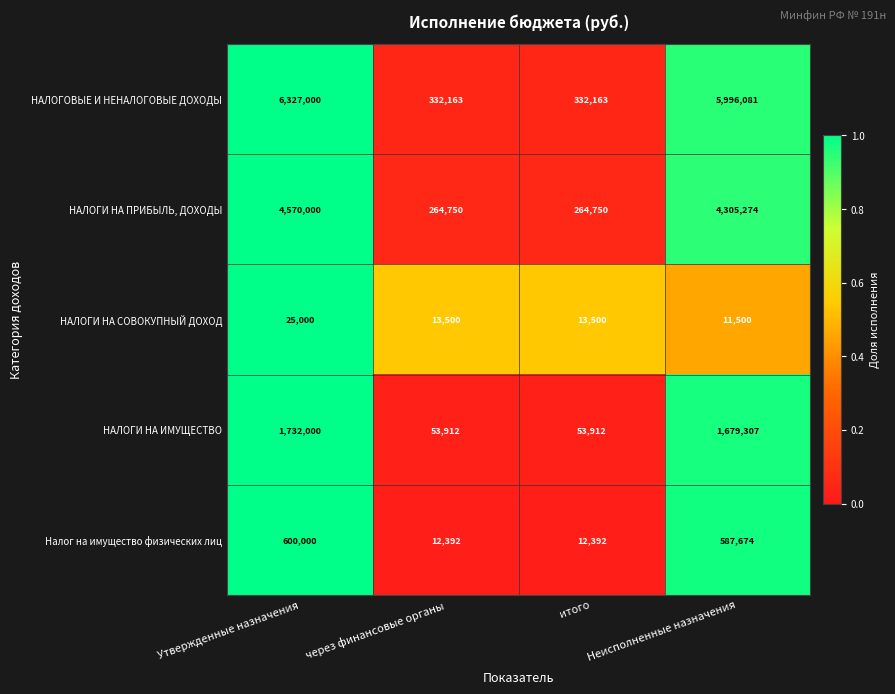

The НАЛОГОВЫЕ И НЕНАЛОГОВЫЕ ДОХОДЫ series shows 6327000 at Утвержденные назначения. True or false?

True